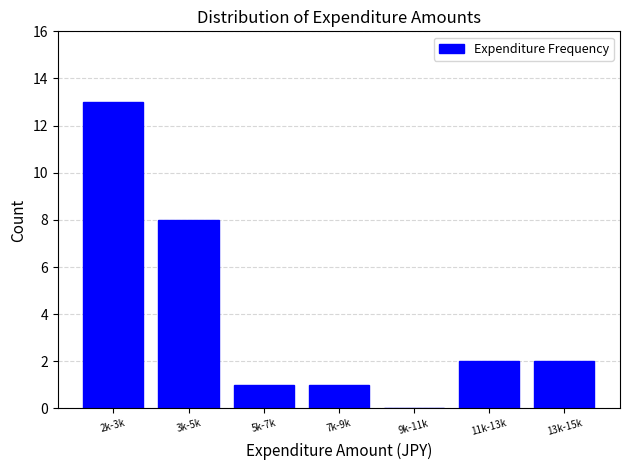

Reading left to right, what are all the values shown in this chart?

2k-3k=13	3k-5k=8	5k-7k=1	7k-9k=1	9k-11k=0	11k-13k=2	13k-15k=2